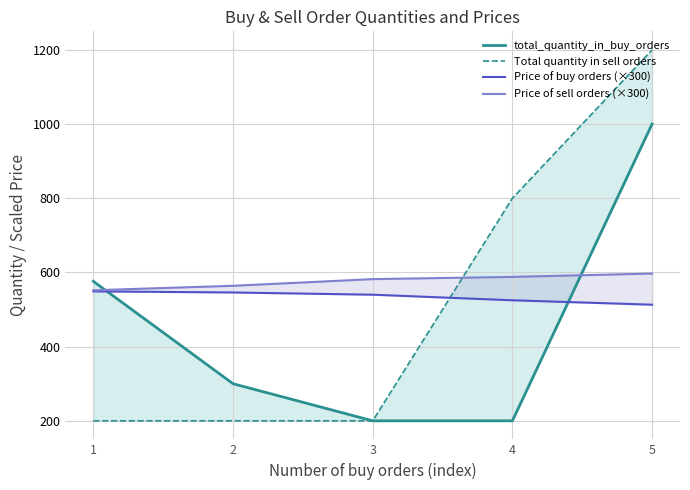

Which series has the largest total across all categories?

Price of sell orders (×300)